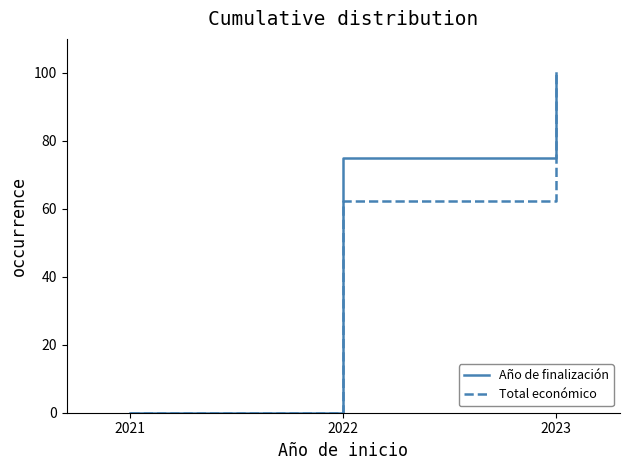

The value of Total económico at 2021 is 0.0. True or false?

True